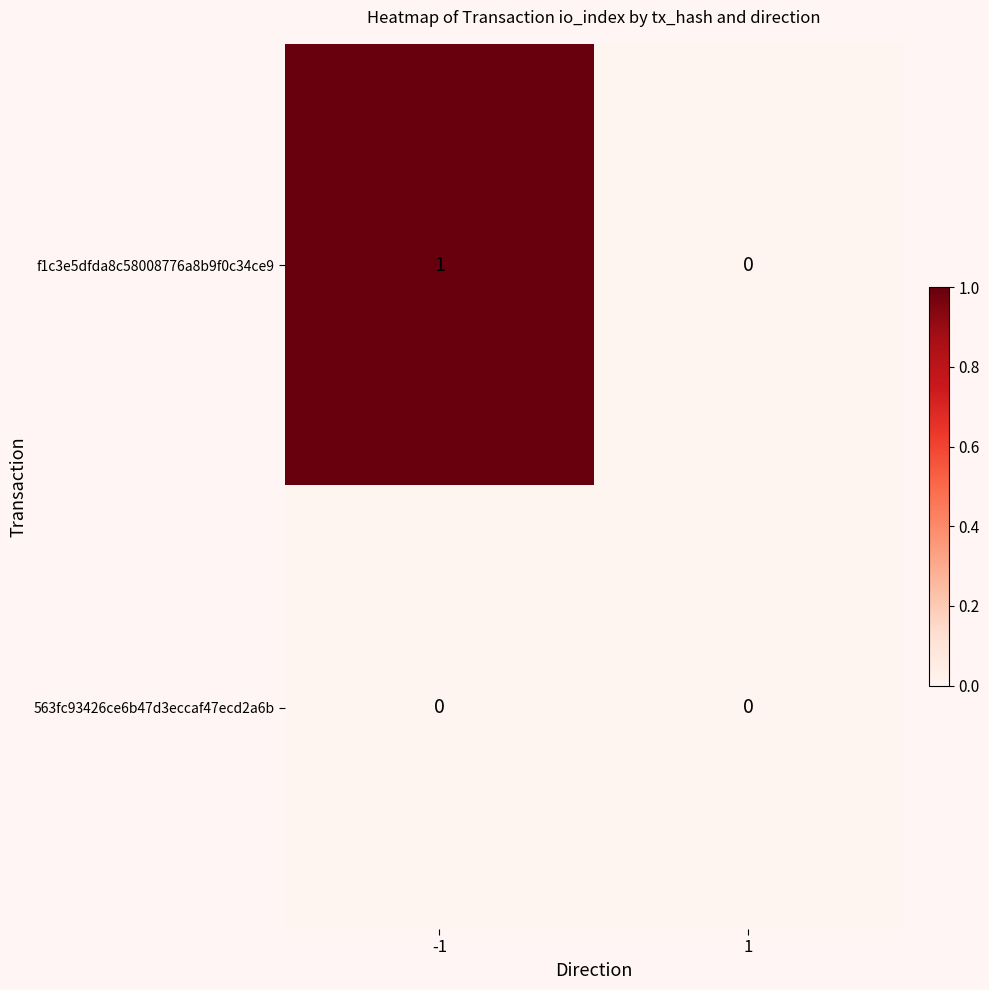

Which series has the widest spread of values?

f1c3e5dfda8c58008776a8b9f0c34ce9